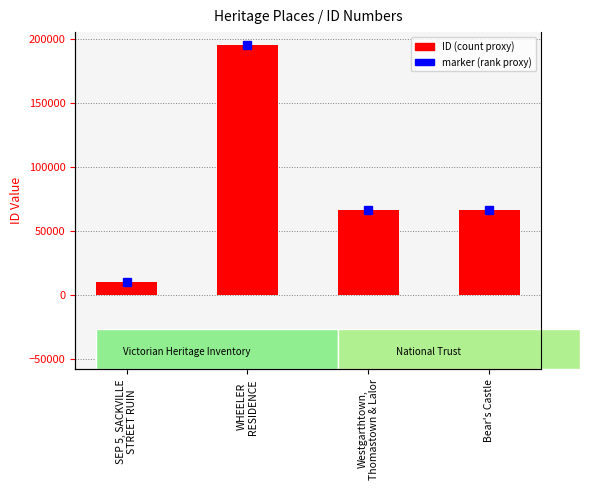

Reading left to right, list all the values displayed in this chart.

SEP 5, SACKVILLE
STREET RUIN=10285	WHEELER
RESIDENCE=195377	Westgarthtown,
Thomastown & Lalor=66768	Bear's Castle=66776